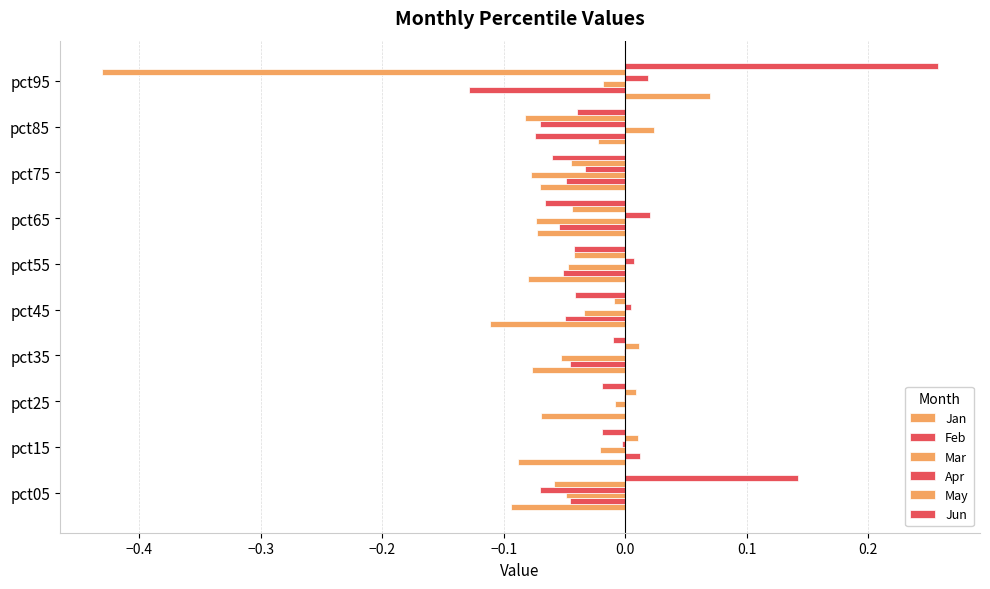

Reading left to right, extract all data points from this chart.

Jan: -0.1	-0.1	-0.1	-0.1	-0.1	-0.1	-0.1	-0.1	-0.0	0.1
Feb: -0.0	0.0	0.0	-0.0	-0.0	-0.1	-0.1	-0.0	-0.1	-0.1
Mar: -0.0	-0.0	-0.0	-0.1	-0.0	-0.0	-0.1	-0.1	0.0	-0.0
Apr: -0.1	-0.0	-0.0	-0.0	0.0	0.0	0.0	-0.0	-0.1	0.0
May: -0.1	0.0	0.0	0.0	-0.0	-0.0	-0.0	-0.0	-0.1	-0.4
Jun: 0.1	-0.0	-0.0	-0.0	-0.0	-0.0	-0.1	-0.1	-0.0	0.3